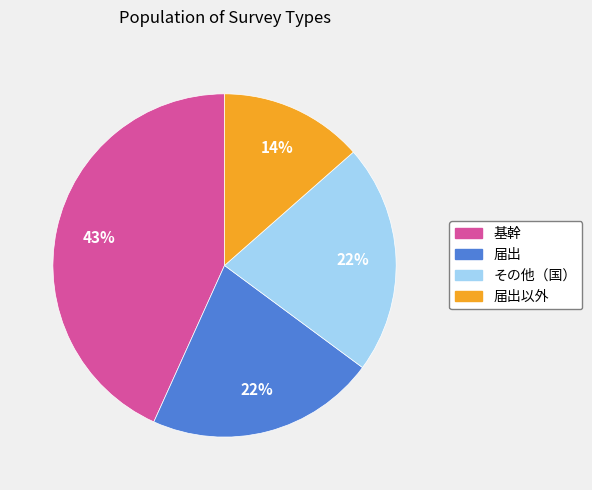

Is there any slice that represents more than half of the pie?

No